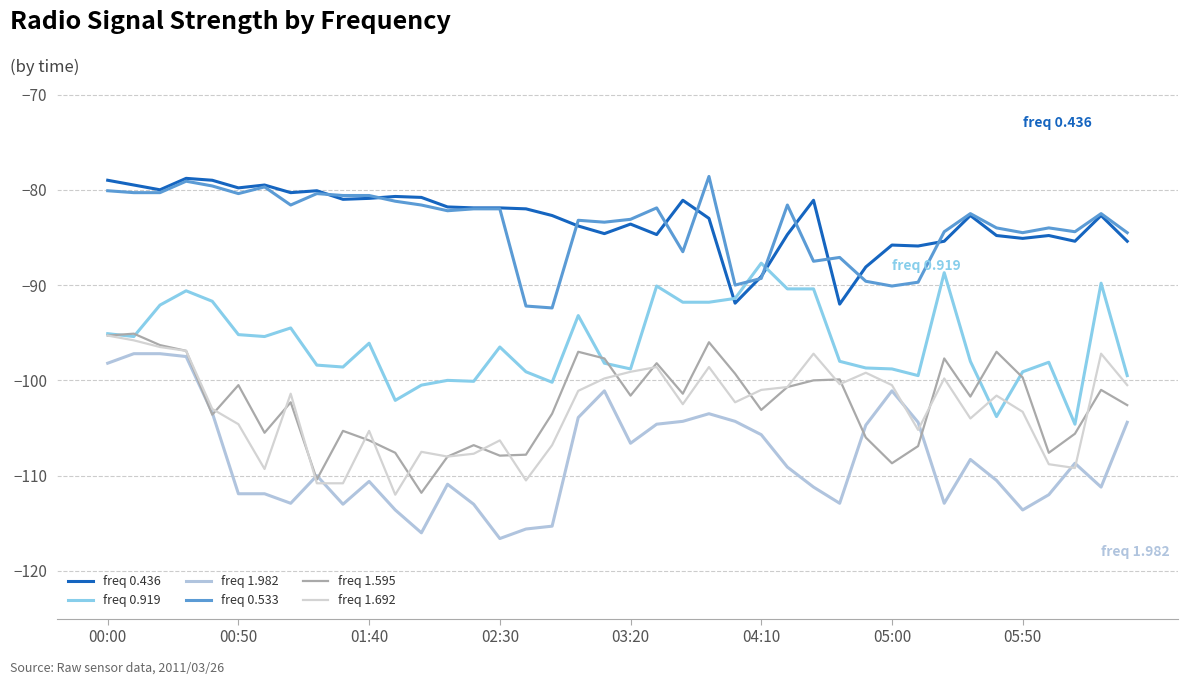

What are all the series names shown in the legend?

freq 0.436, freq 0.919, freq 1.982, freq 0.533, freq 1.595, freq 1.692